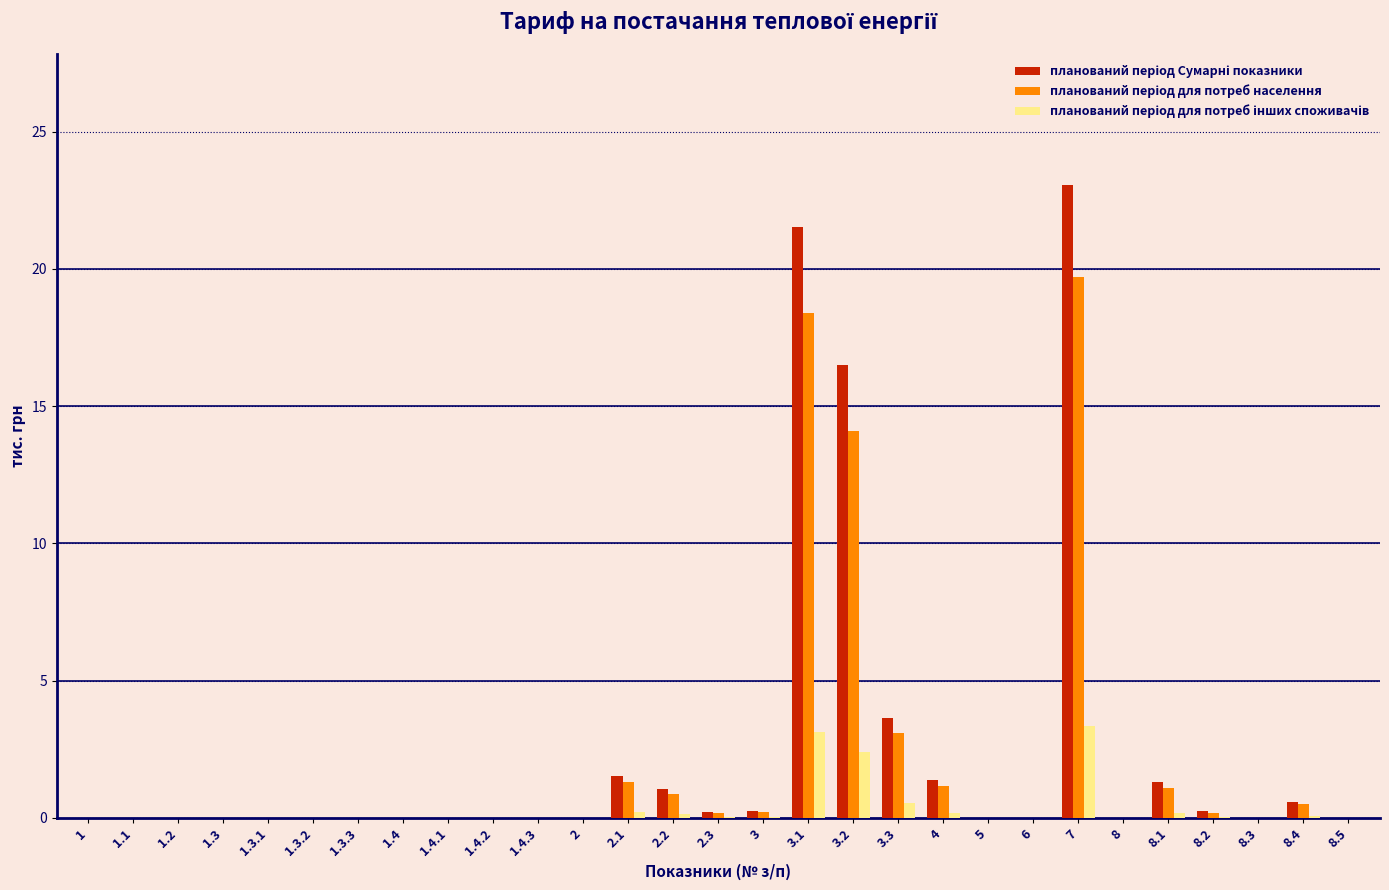

At which category does the chart reach its peak across all series?

7